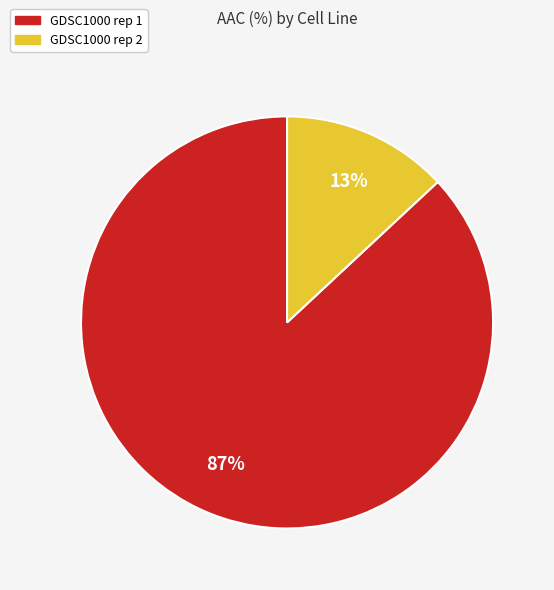

Is it true that GDSC1000 rep 1 is 79% of the pie?

False